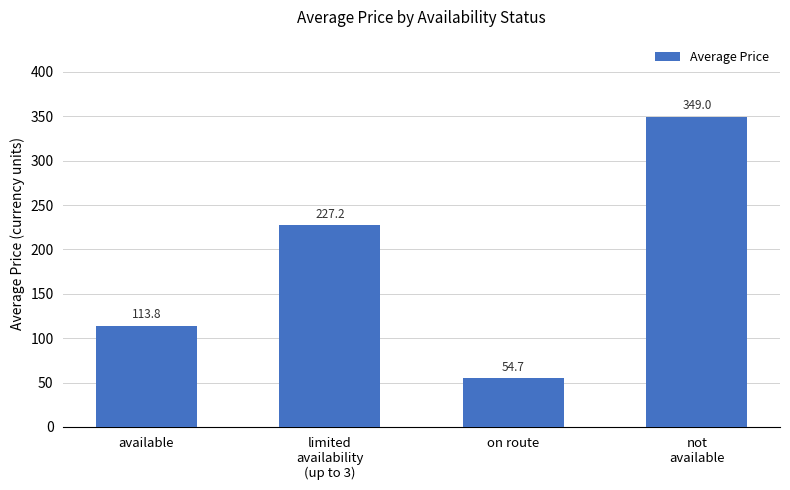

List the labels in order of value, smallest first.

on route, available, limited
availability
(up to 3), not
available